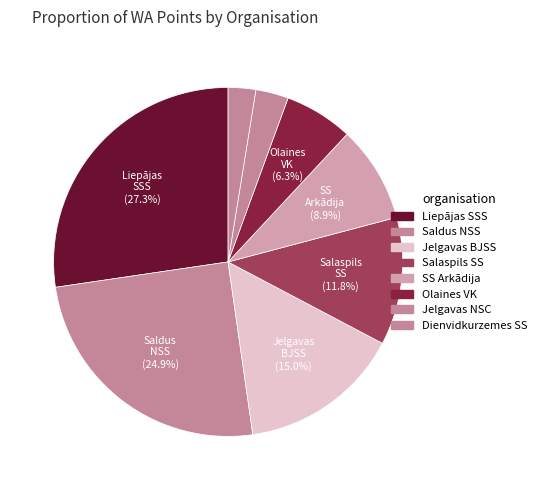

Does any single category account for the majority?

No